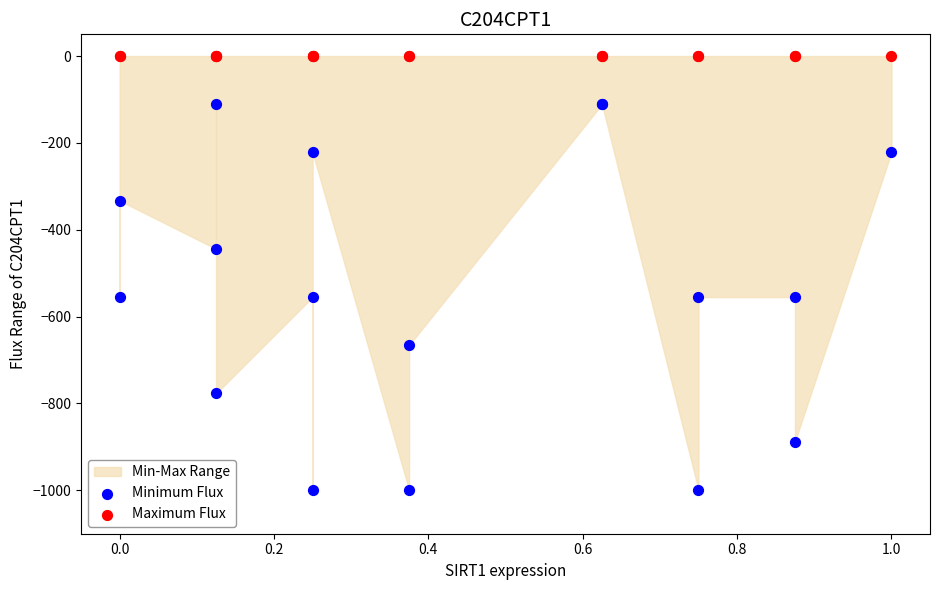

Which series contains the highest Y value?

Maximum Flux